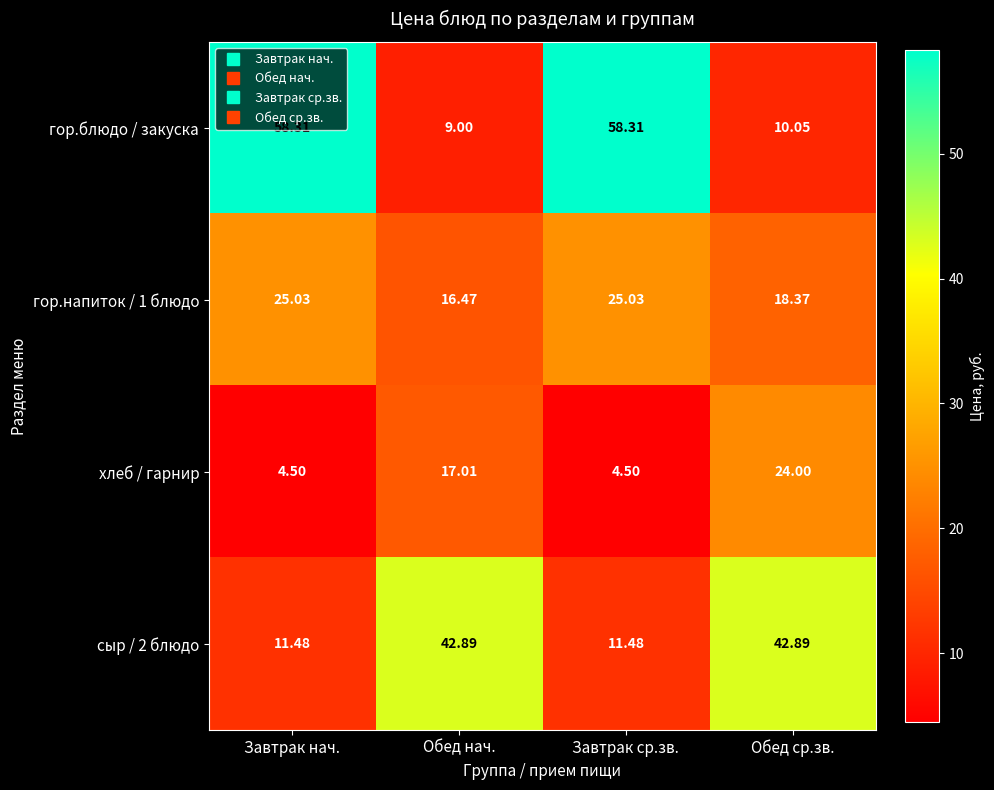

Which series has the largest total across all categories?

гор.блюдо / закуска